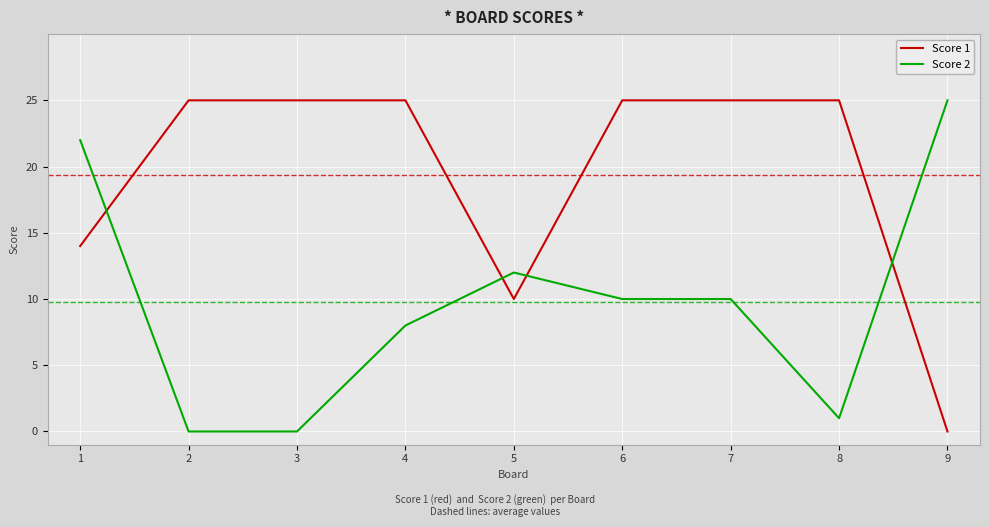

Which series ends up on top after the final intersection of Score 1 and Score 2?

Score 2